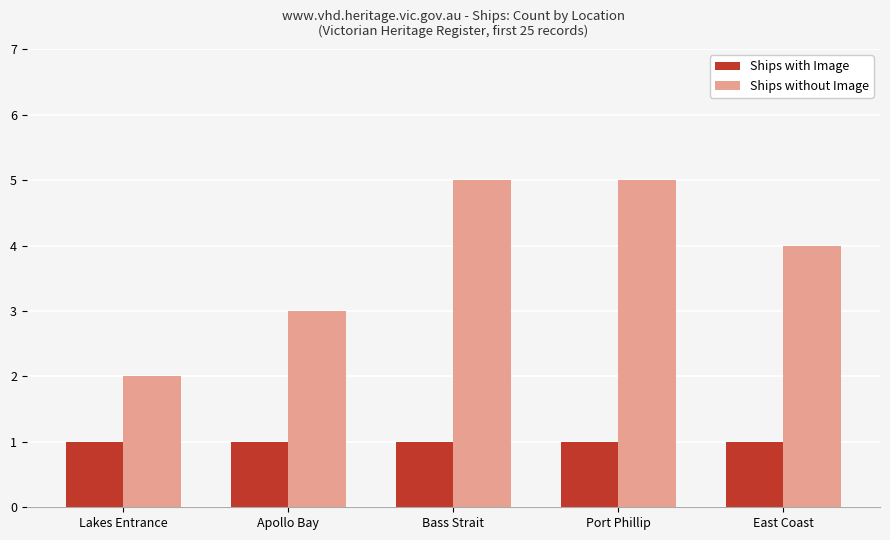

Between Lakes Entrance and East Coast, which series saw the biggest shift?

Ships without Image